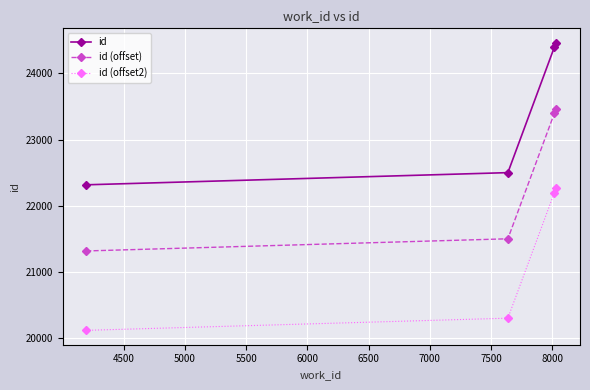

What is the smallest value displayed?

20116